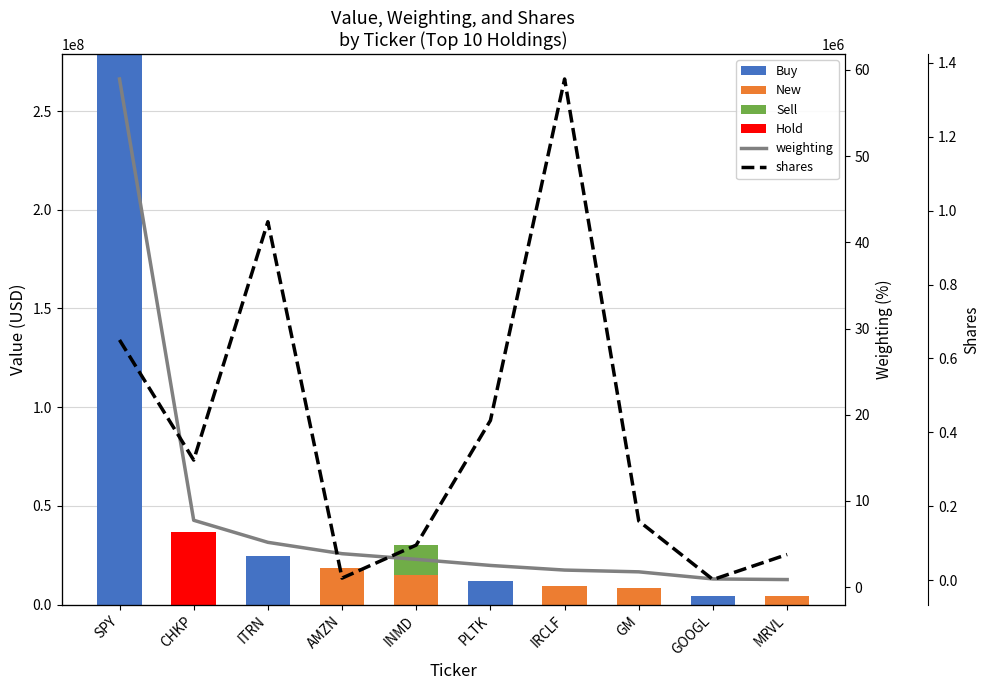

Rank the series by their maximum value, from lowest to highest.

weighting, shares, Sell, New, Hold, Buy